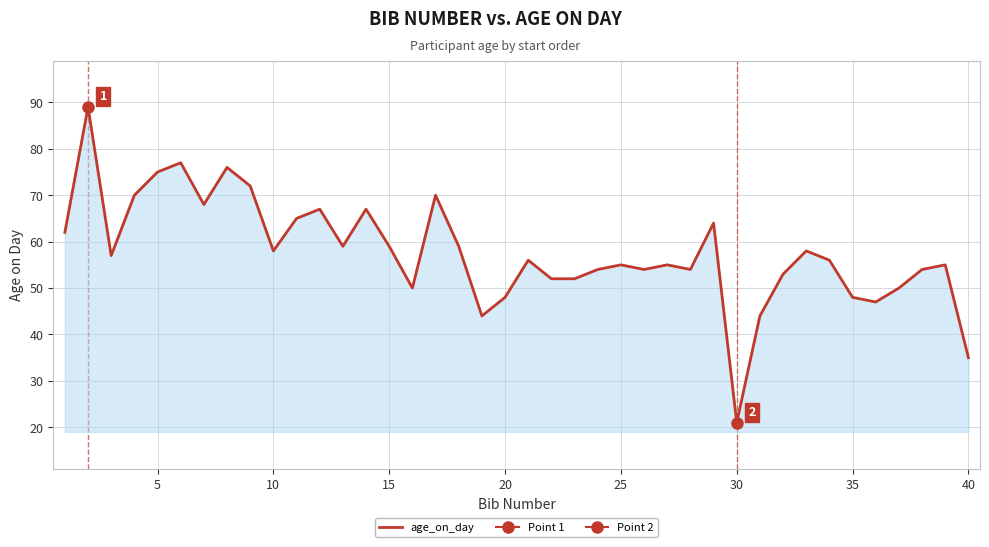

What is the difference between the second highest and minimum values?

56